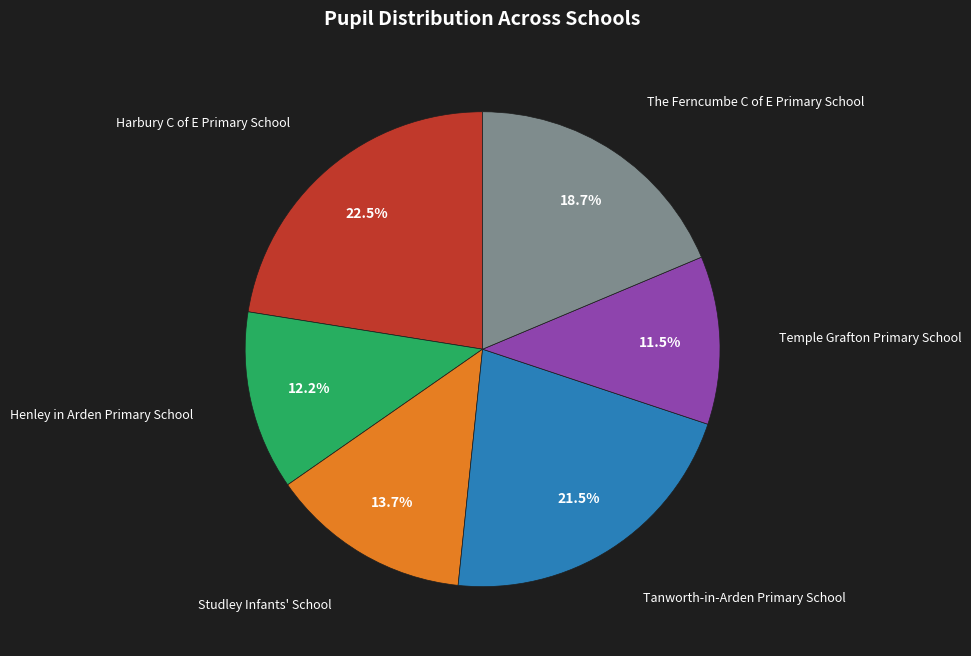

How many slices are in this pie chart?

6